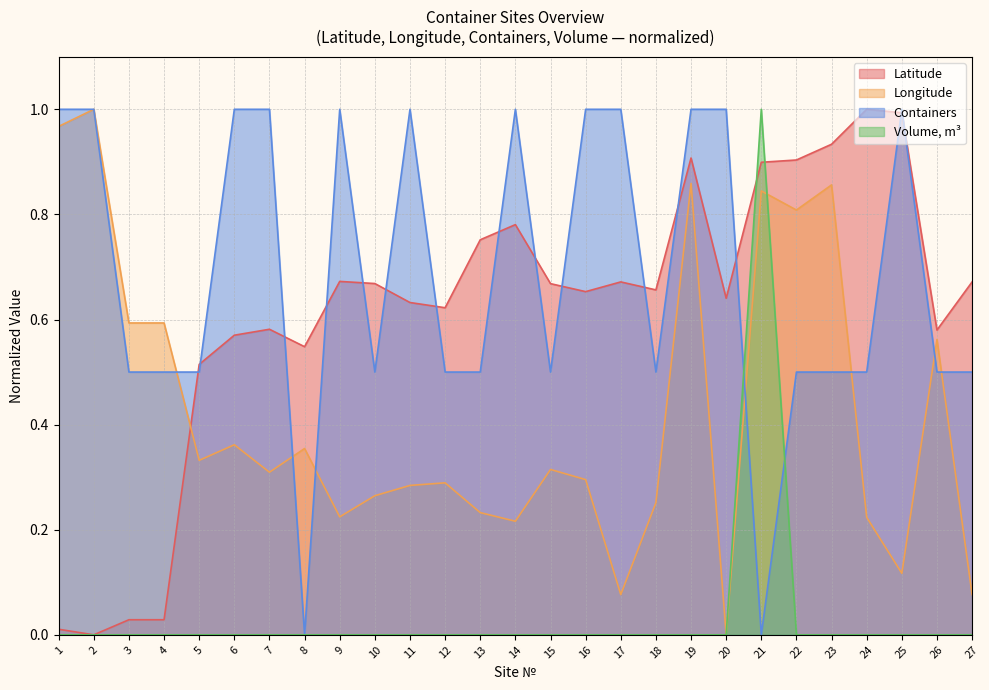

How many values in the Containers series exceed 0?

25